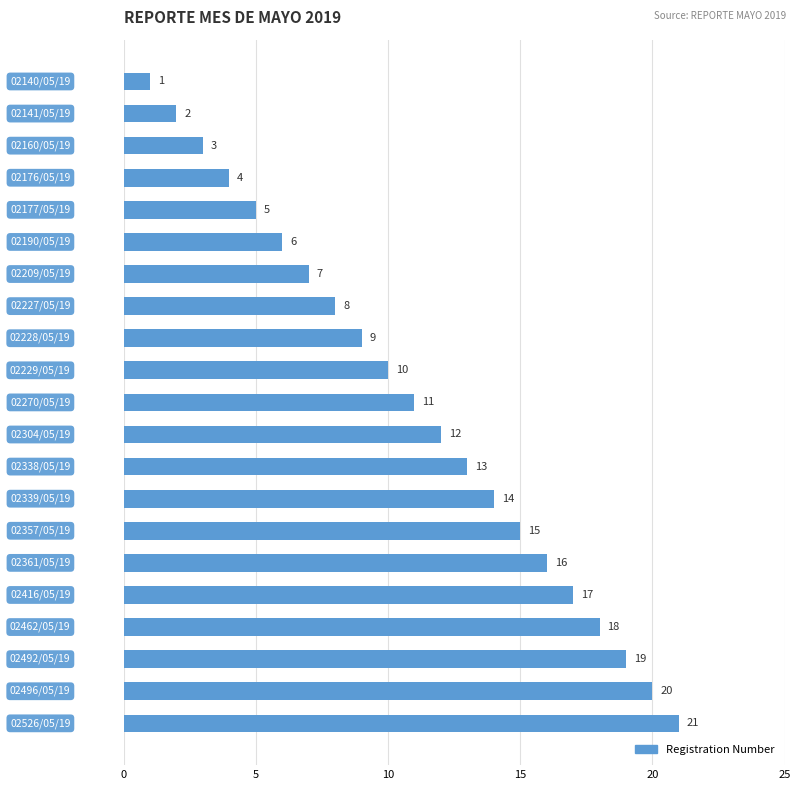

What is the value of the 9th bar from the top?

9